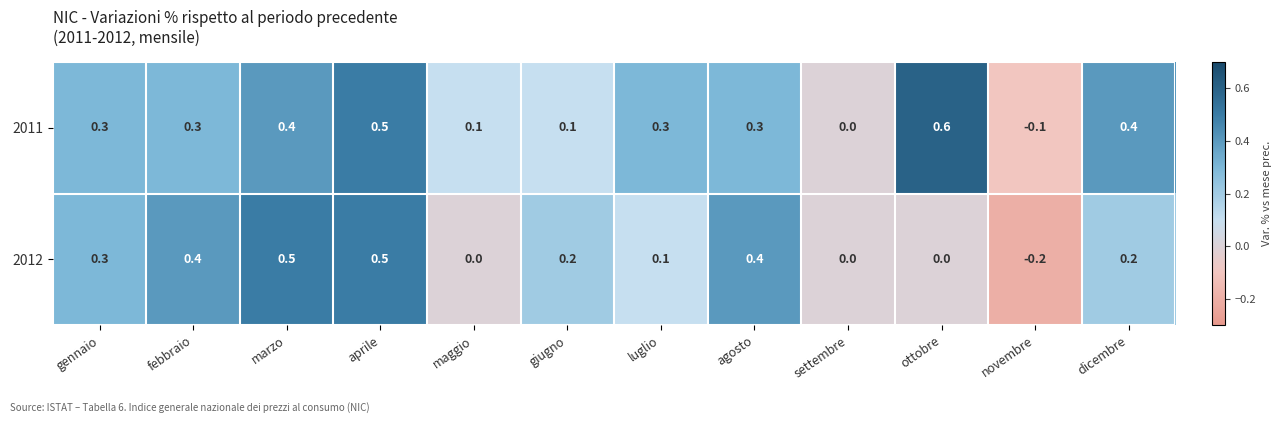

Which category has the lowest value in the 2011 series?

novembre